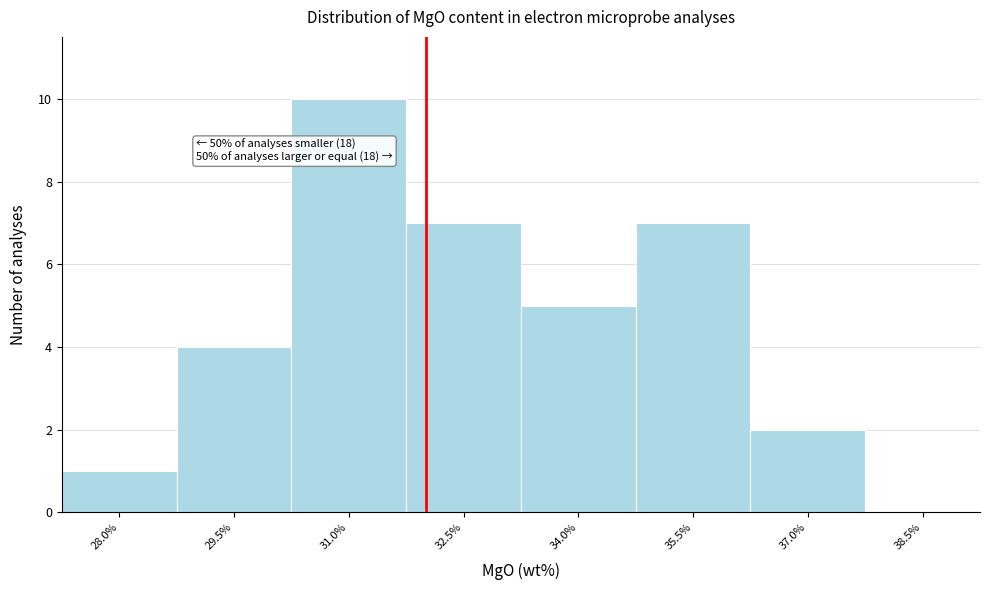

Reading left to right, list all the values displayed in this chart.

28.0%=1	29.5%=4	31.0%=10	32.5%=7	34.0%=5	35.5%=7	37.0%=2	38.5%=0